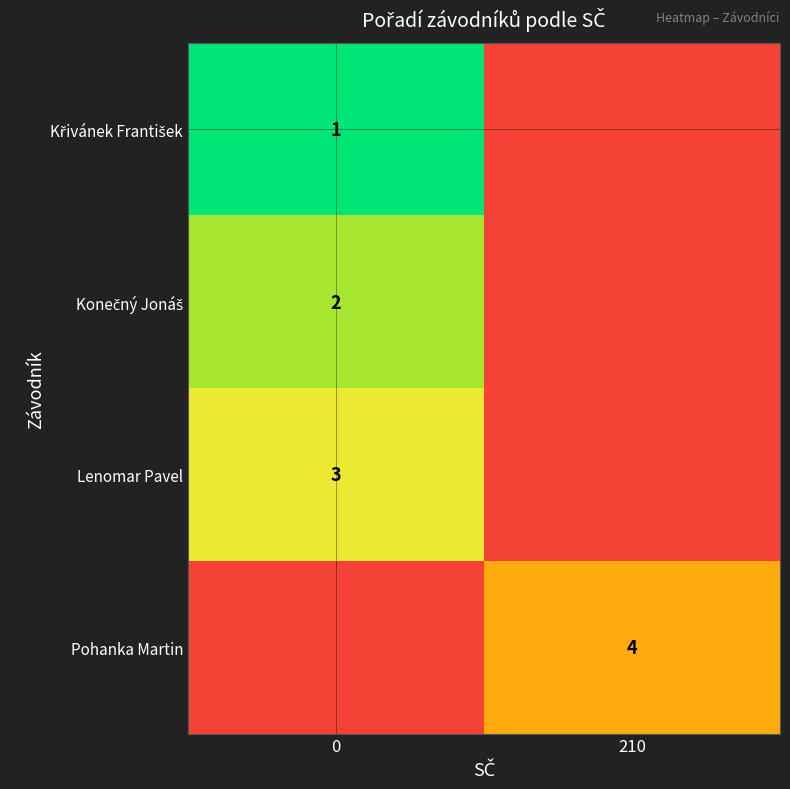

True or false: Lenomar Pavel has a value of 3 at 0.

True